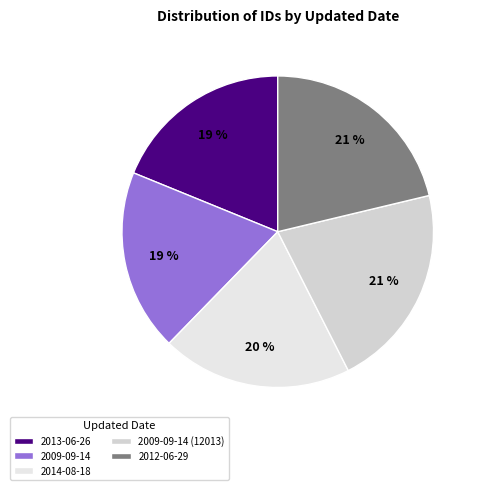

What is the smallest slice in the pie chart?

2013-06-26